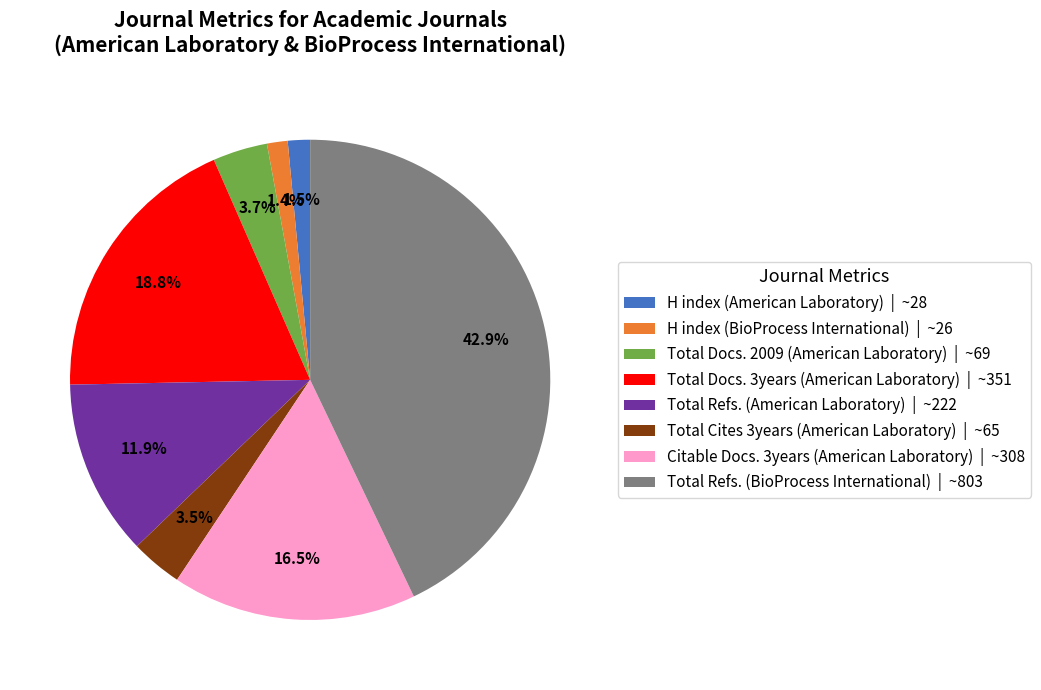

Is H index (American Laboratory) the majority of the pie?

No